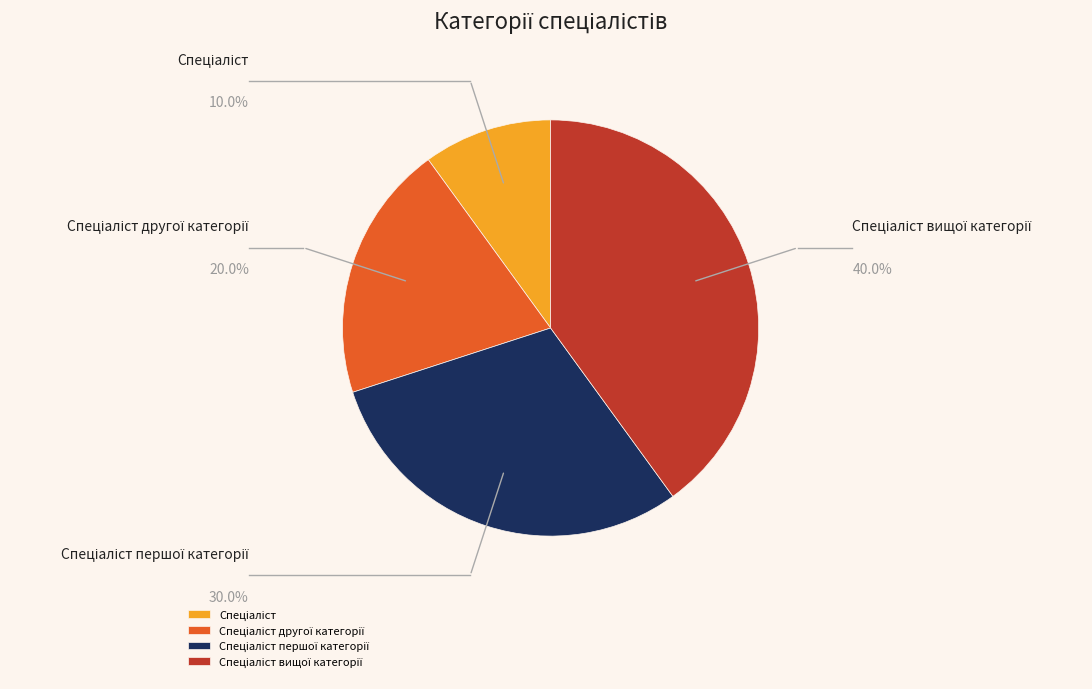

To the nearest percent, what portion does Спеціаліст другої категорії represent?

20%